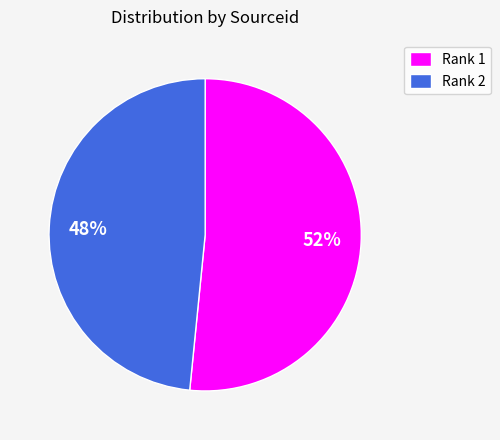

To the nearest percent, what is the average slice percentage?

50%